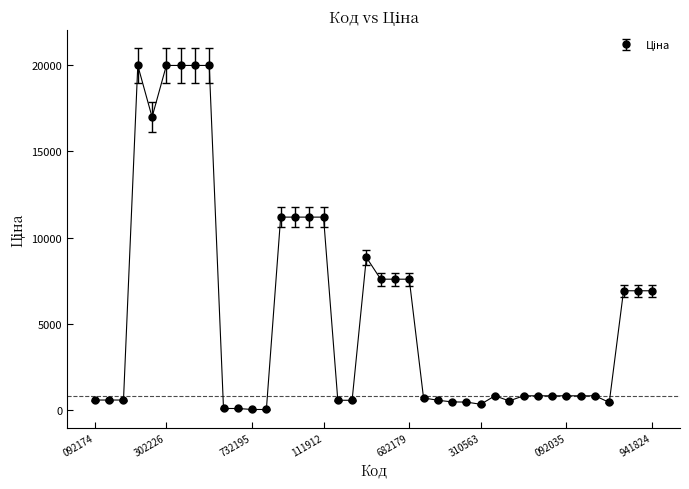

What is the greatest value displayed?

19964.2